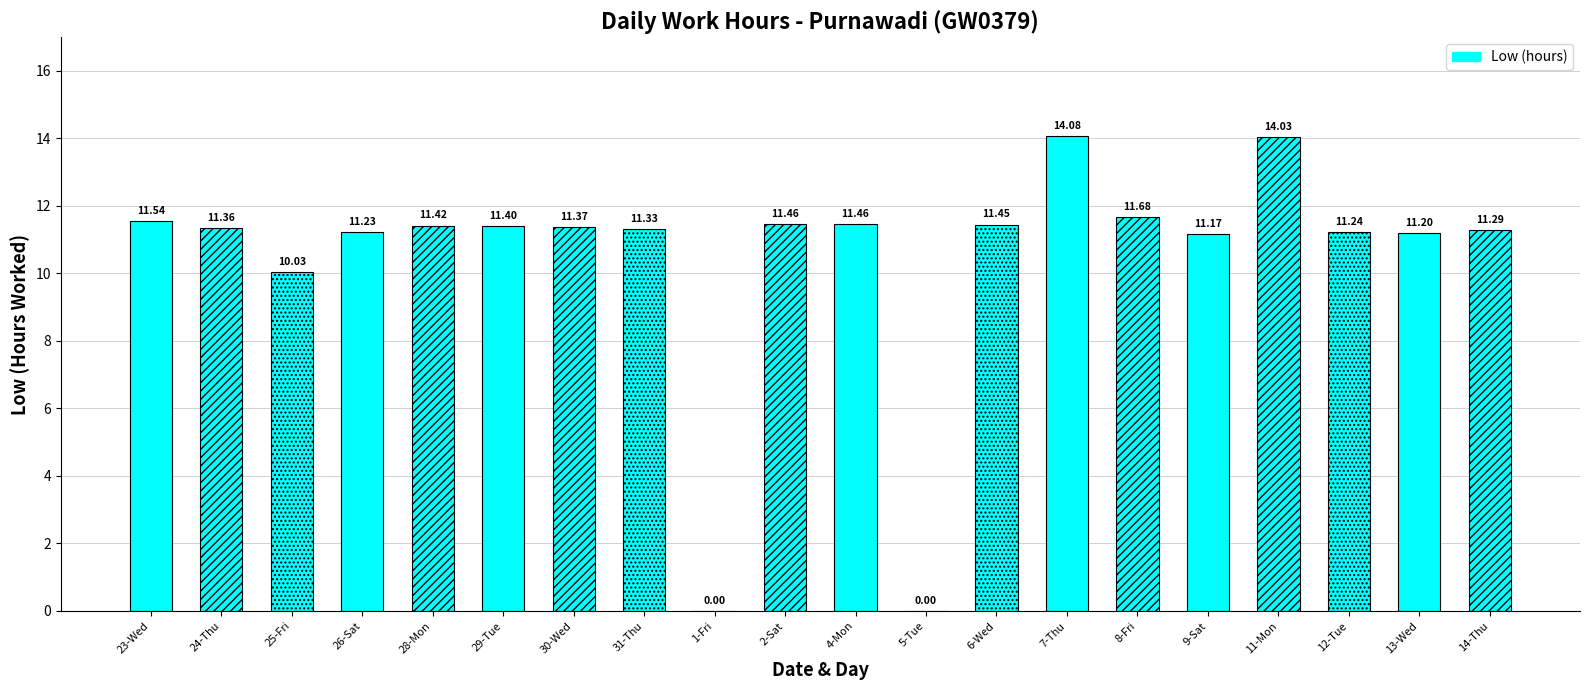

Count the number of data series in this chart.

1